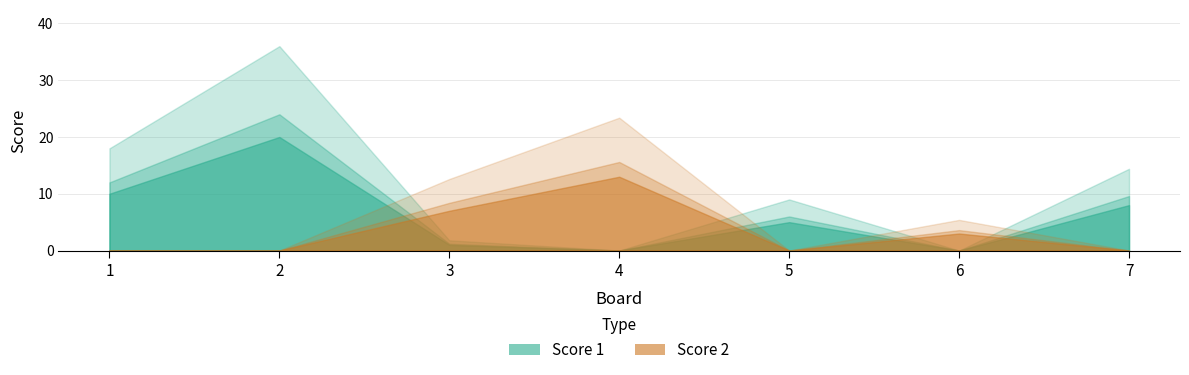

How many times do Score 2 and Score 1 cross each other?

4